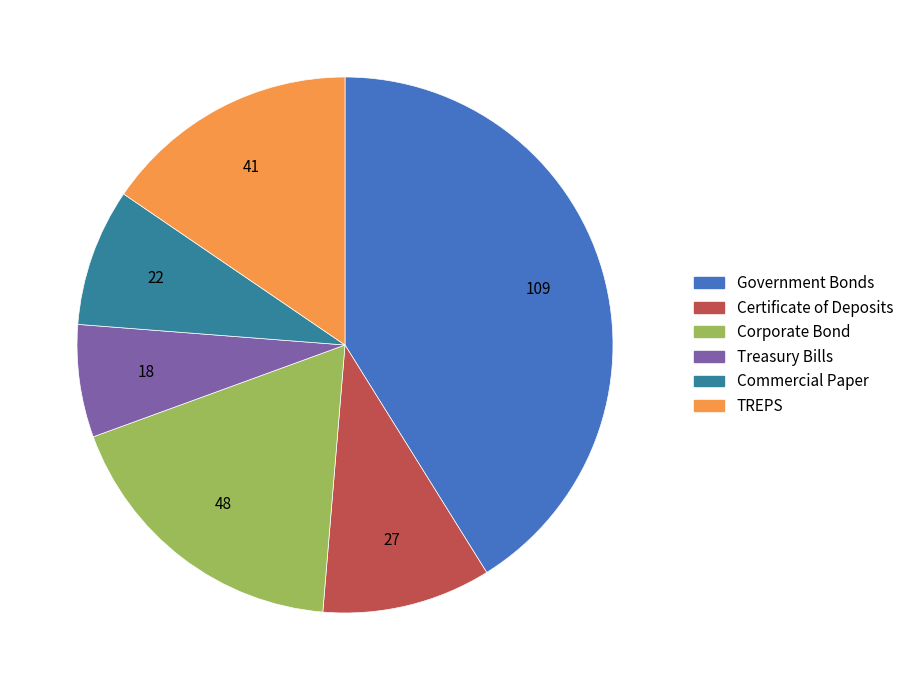

Do Certificate of Deposits and TREPS together represent more than half of the pie?

No